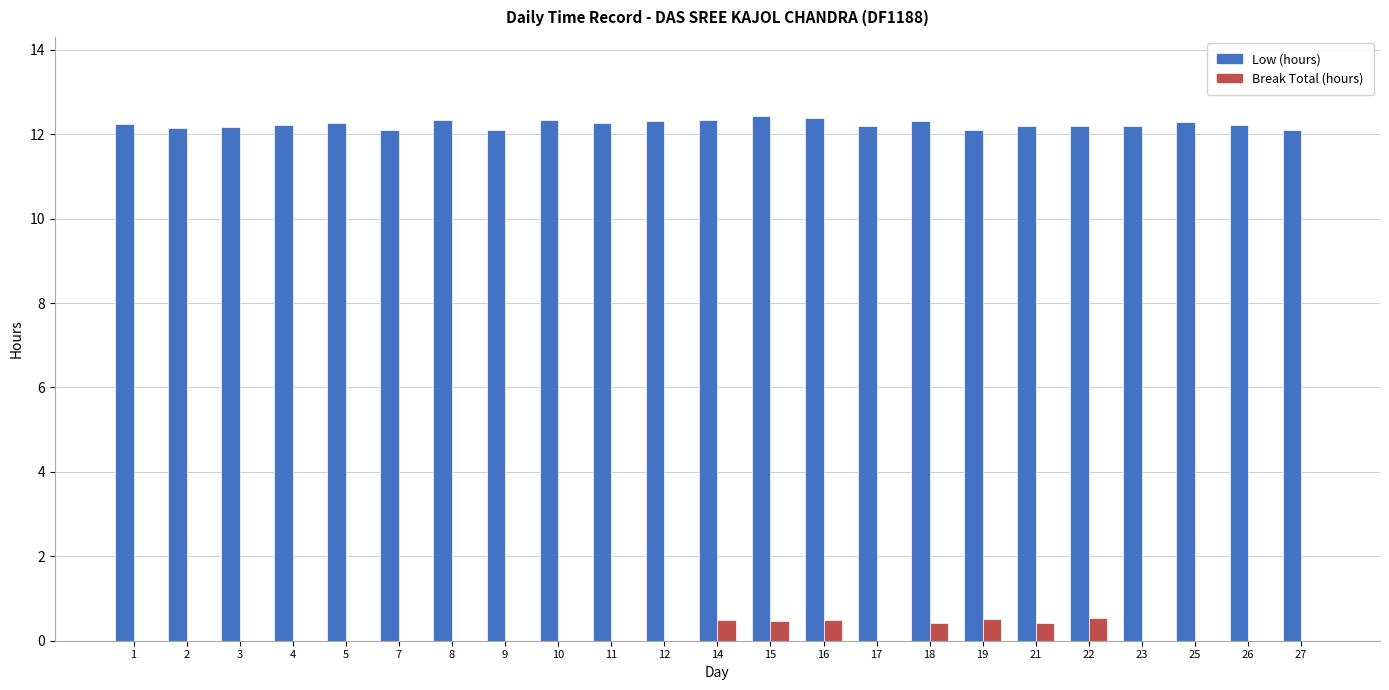

What is the greatest value displayed?

12.4